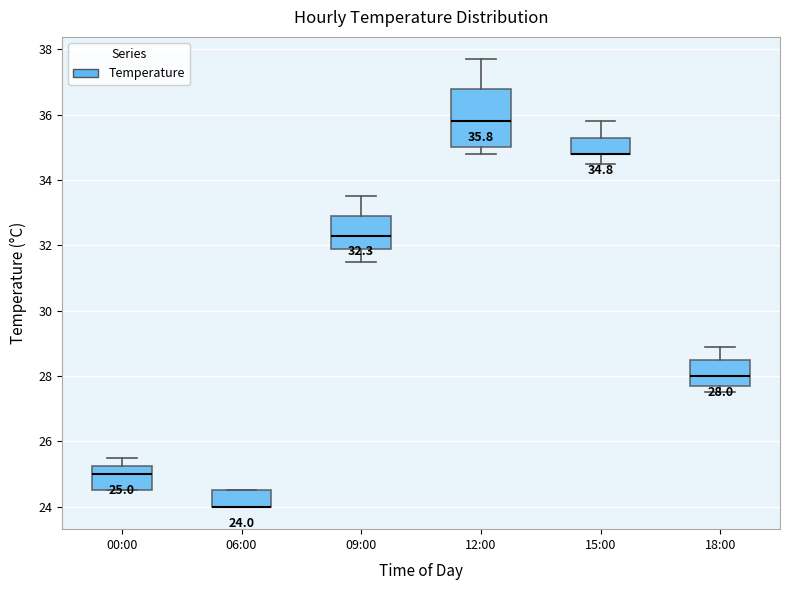

Comparing the boxes themselves (not the whiskers), which one is the tallest?

12:00